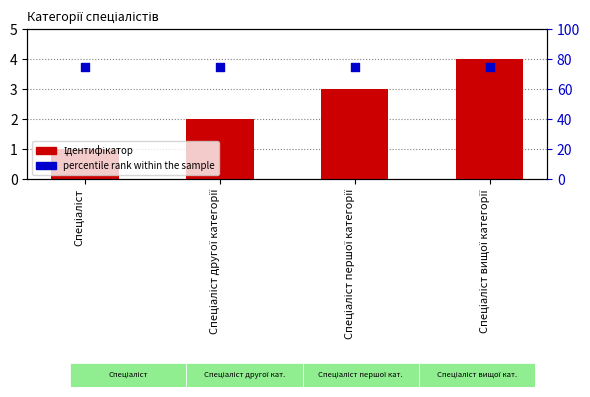

Which series has the largest total across all categories?

percentile rank within the sample